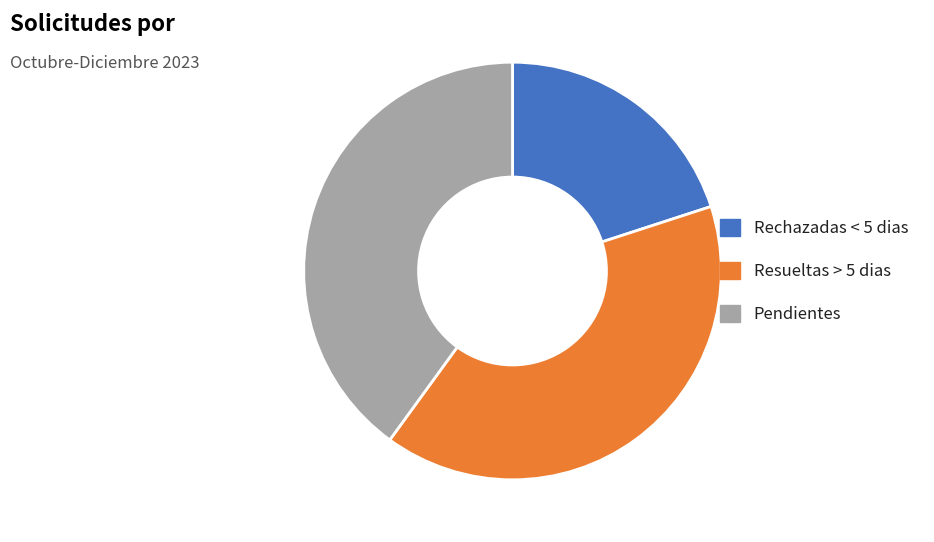

Is the sum of Resueltas > 5 dias and Rechazadas < 5 dias greater than half?

Yes